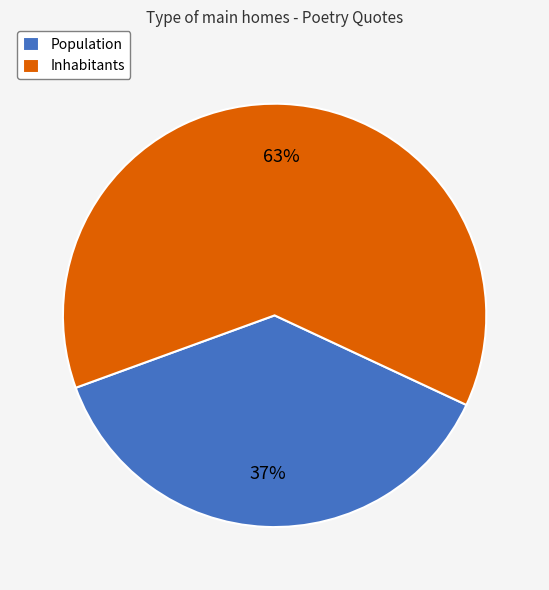

The Population slice represents 52% of the pie. True or false?

False